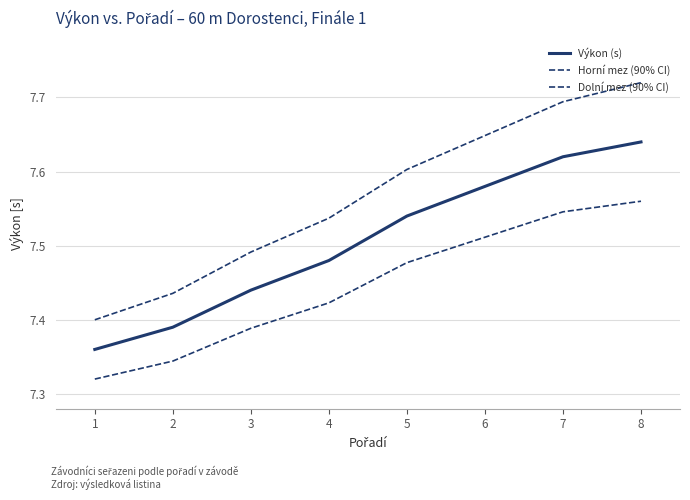

What is the value of the Horní mez (90% CI) point at the 3rd from the left?

7.5